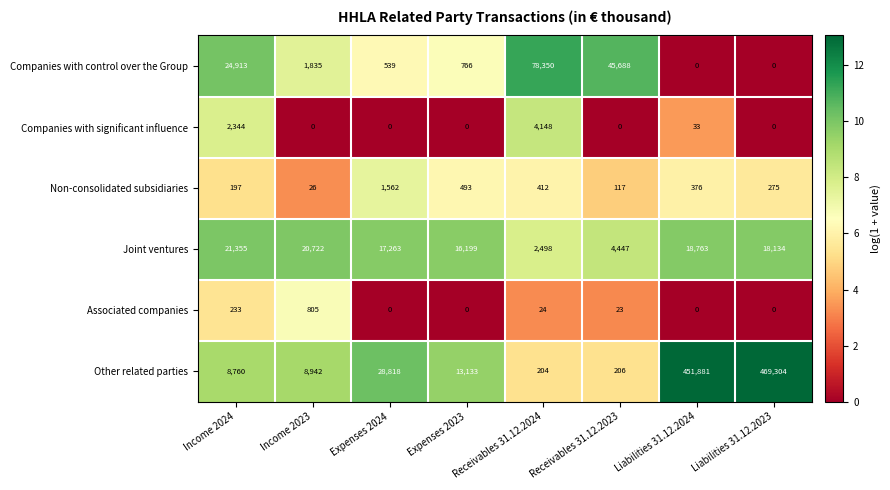

What is the difference between the highest and lowest values at Liabilities 31.12.2023?

469304